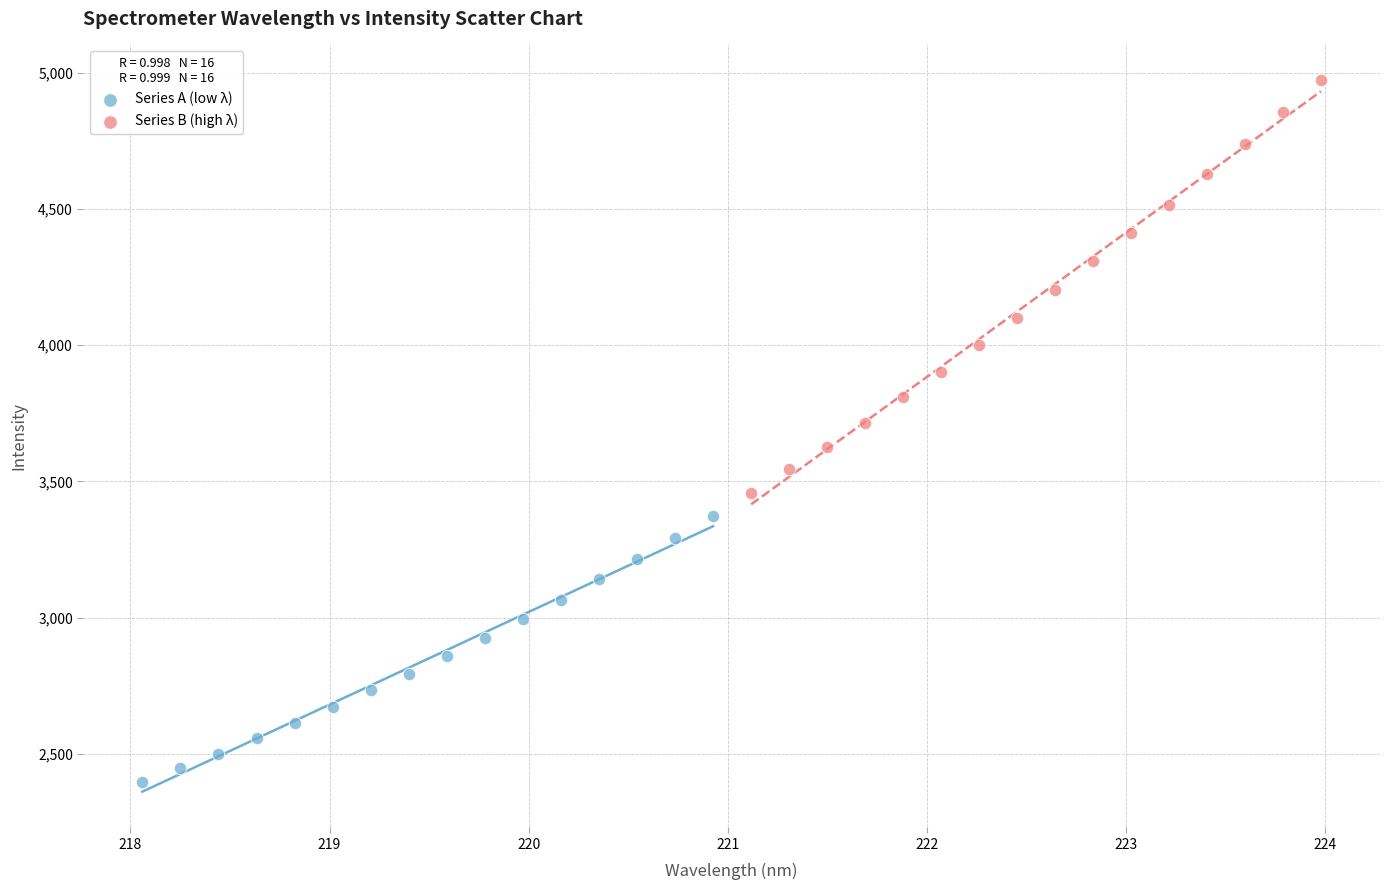

Which series has the largest Y range (max minus min)?

Series B (high λ)